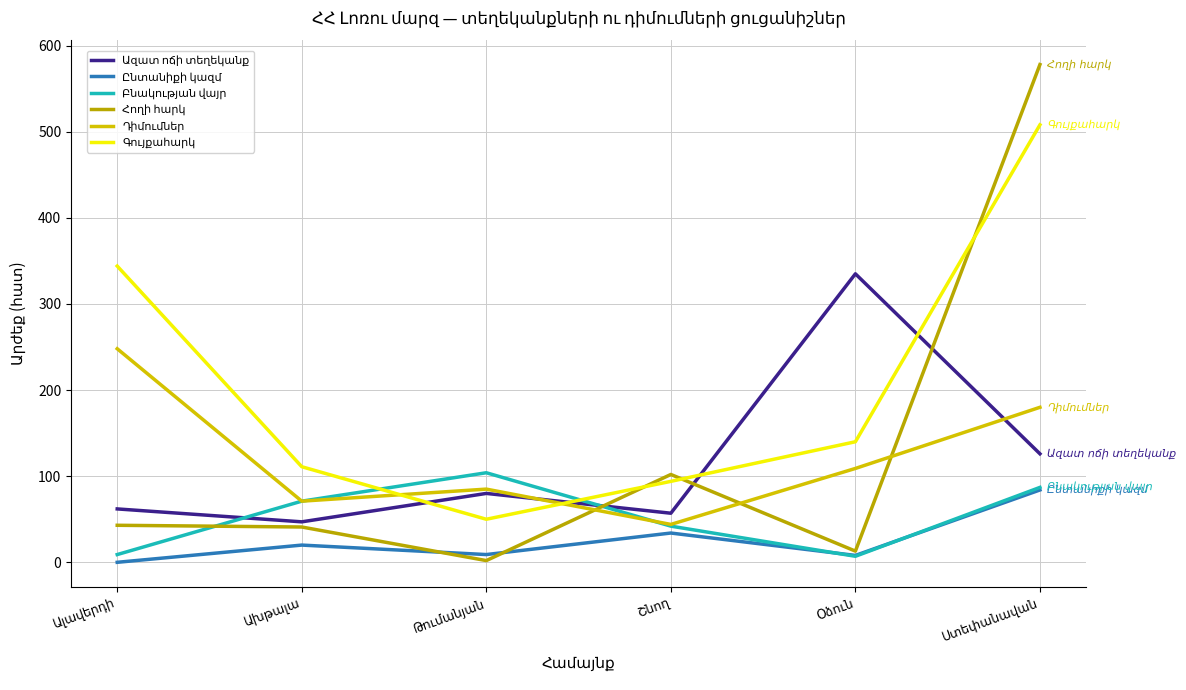

Does the chart have visible grid lines?

Yes